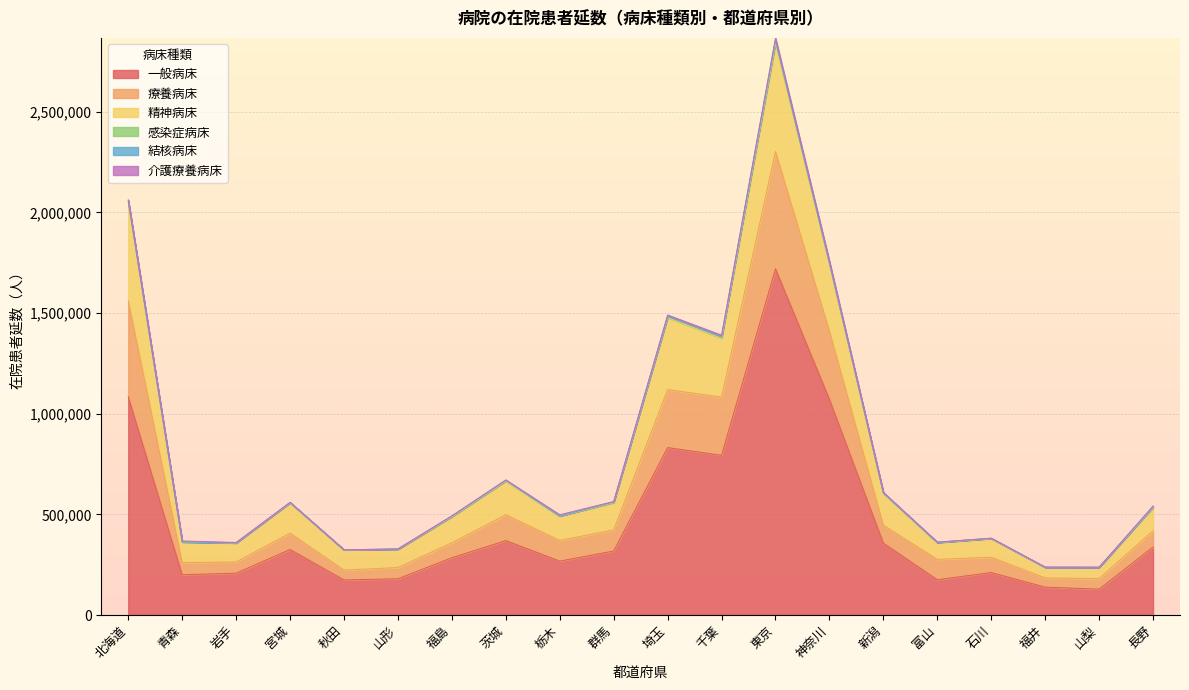

The value of 一般病床 at 福島 is 284606. True or false?

True